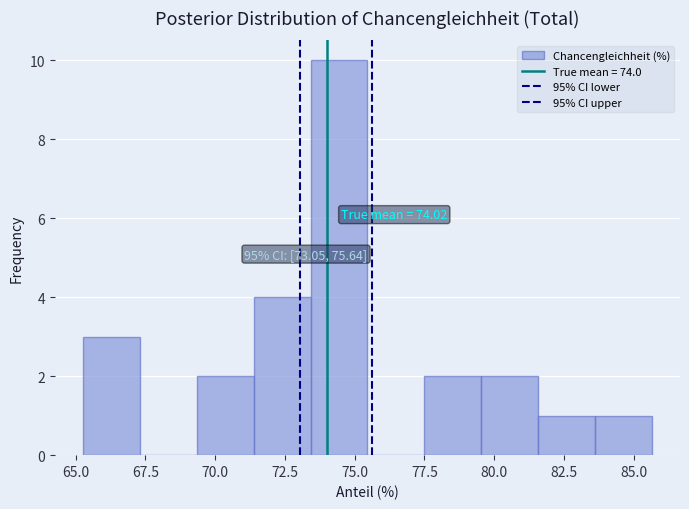

Which range on the x-axis has the tallest bar?

73.5 to 75.5